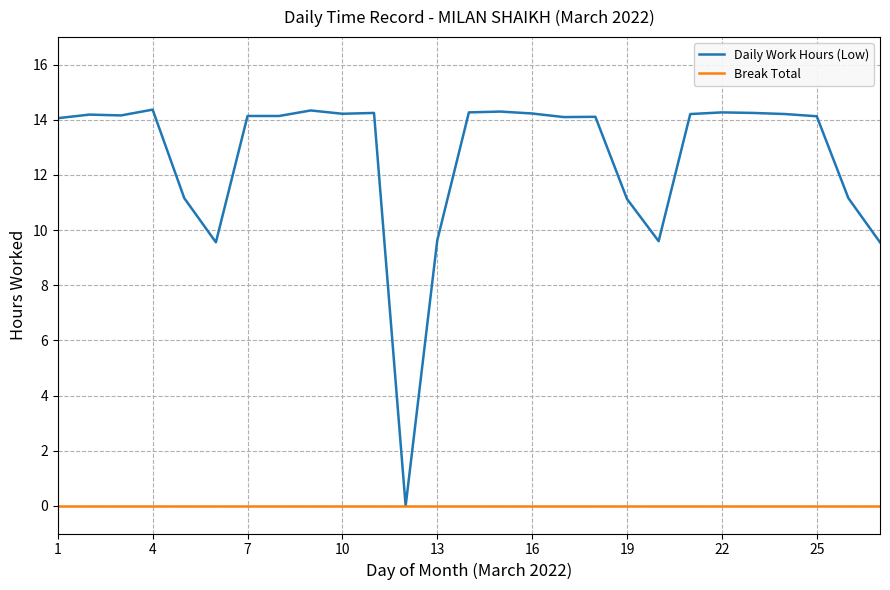

Which series has the widest spread of values?

Daily Work Hours (Low)